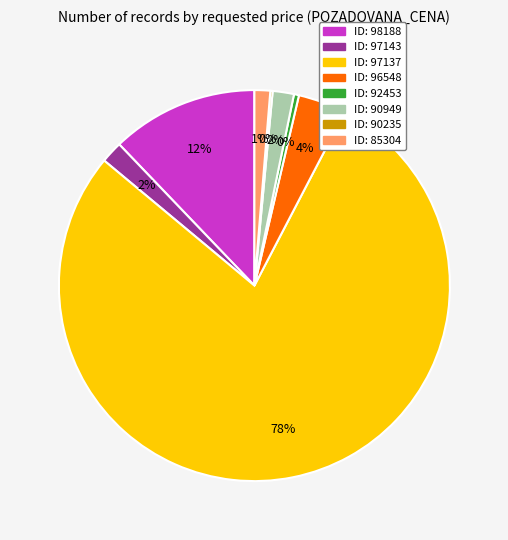

To the nearest percent, what is the average slice percentage?

12%